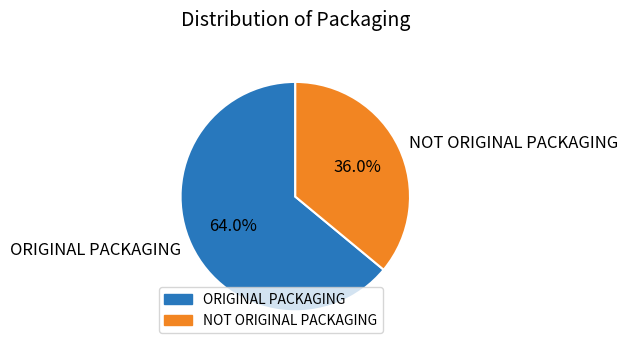

Which has a higher value, ORIGINAL PACKAGING or NOT ORIGINAL PACKAGING?

ORIGINAL PACKAGING